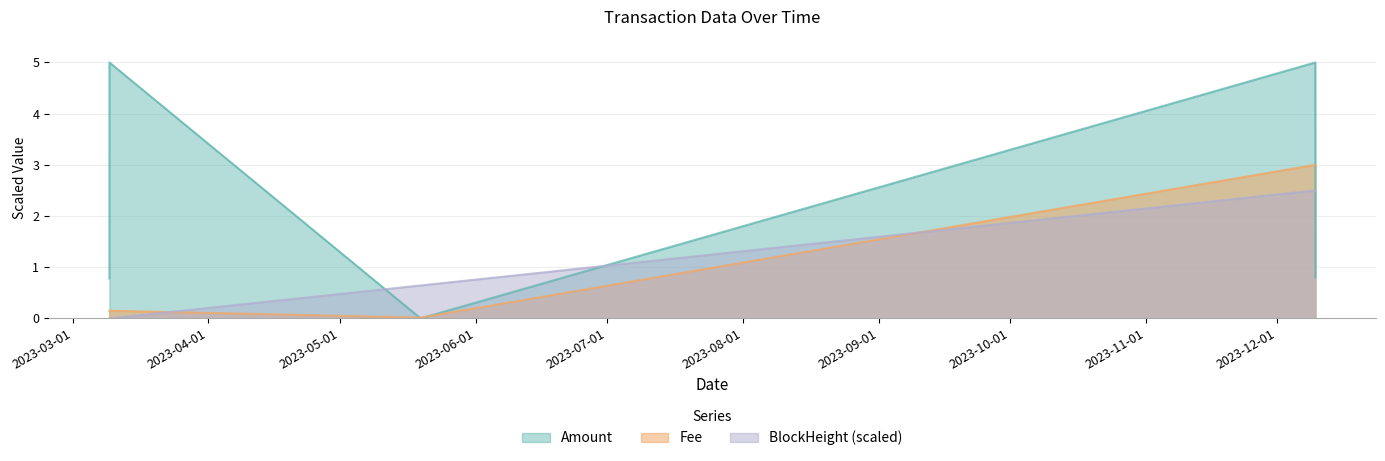

The value of Amount at 2023-12-09 17:24 is 1.3. True or false?

False